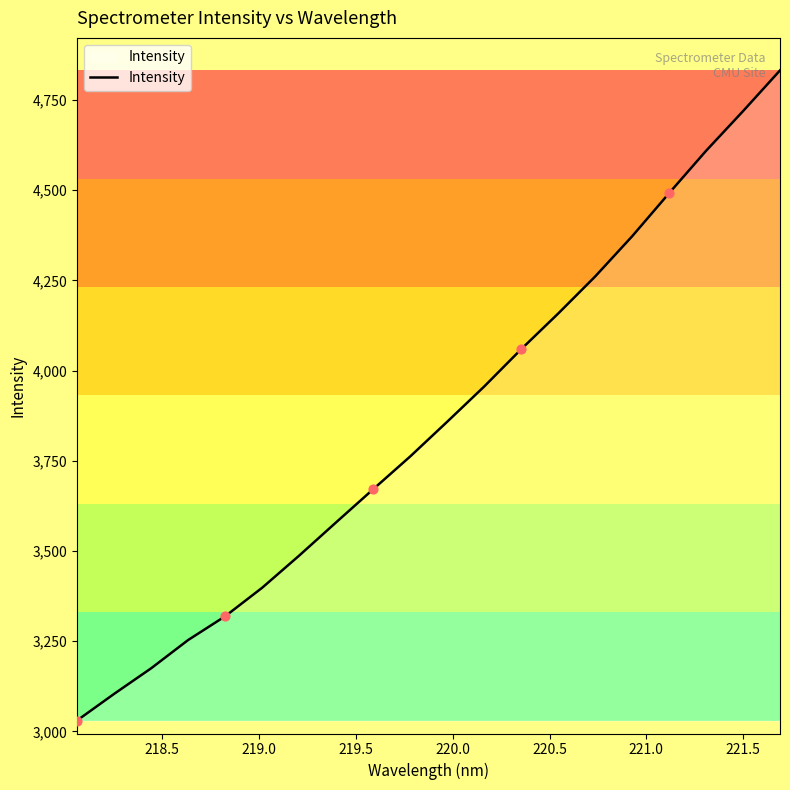

What is the difference between the maximum and minimum values?

1801.9